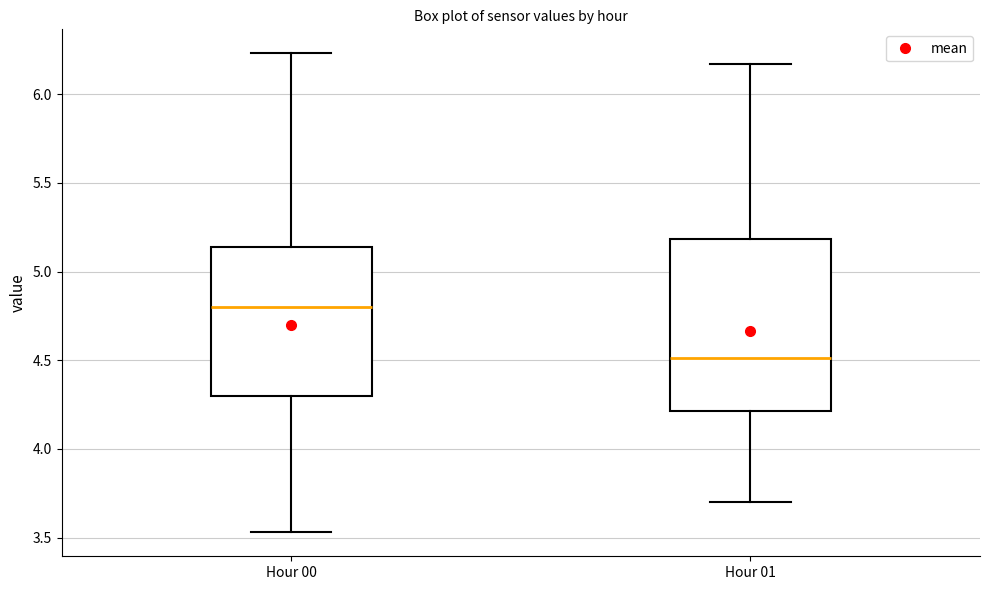

Which box is the tallest, from its lower edge to its upper edge?

Hour 01